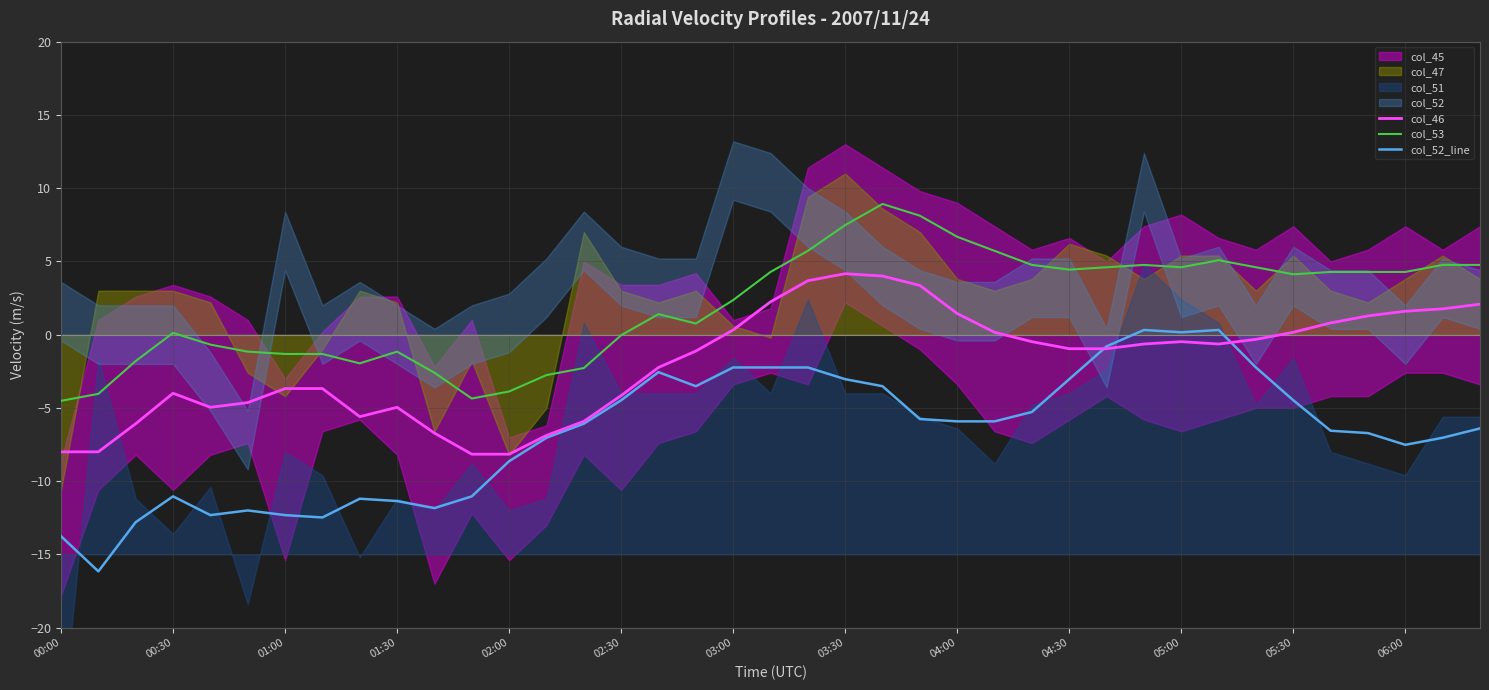

True or false: col_52_line and col_53 cross at least once.

False